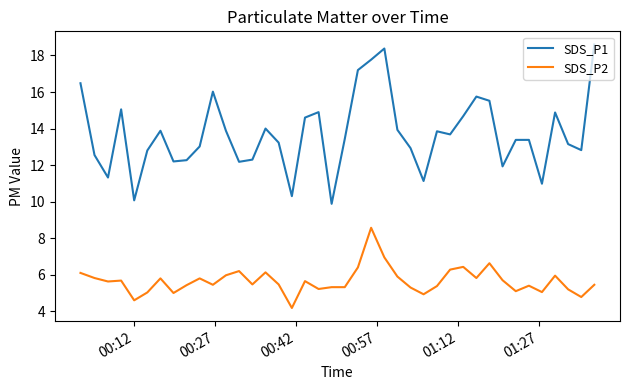

What is the highest value of the SDS_P2 series?

8.6